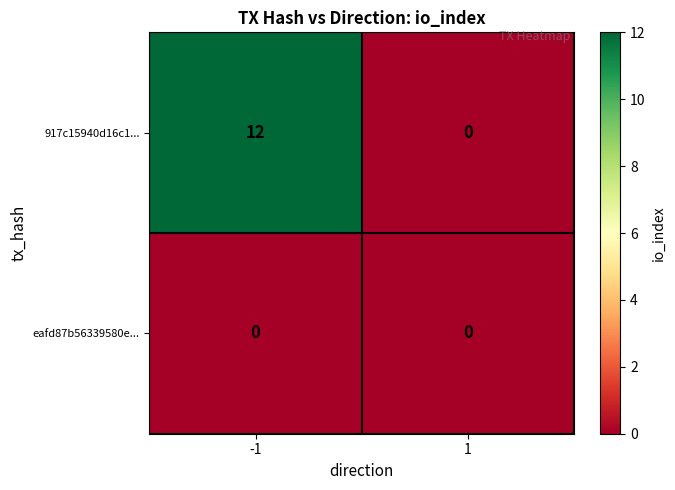

The 917c15940d16c1... series shows 5 at 1. True or false?

False